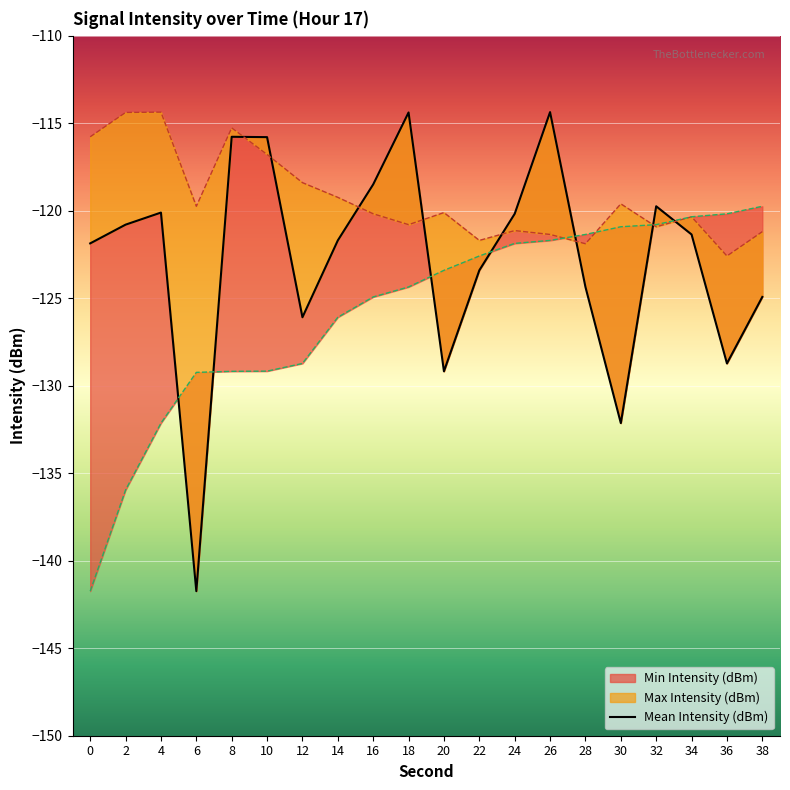

Which has a higher value, 8 or 20?

8